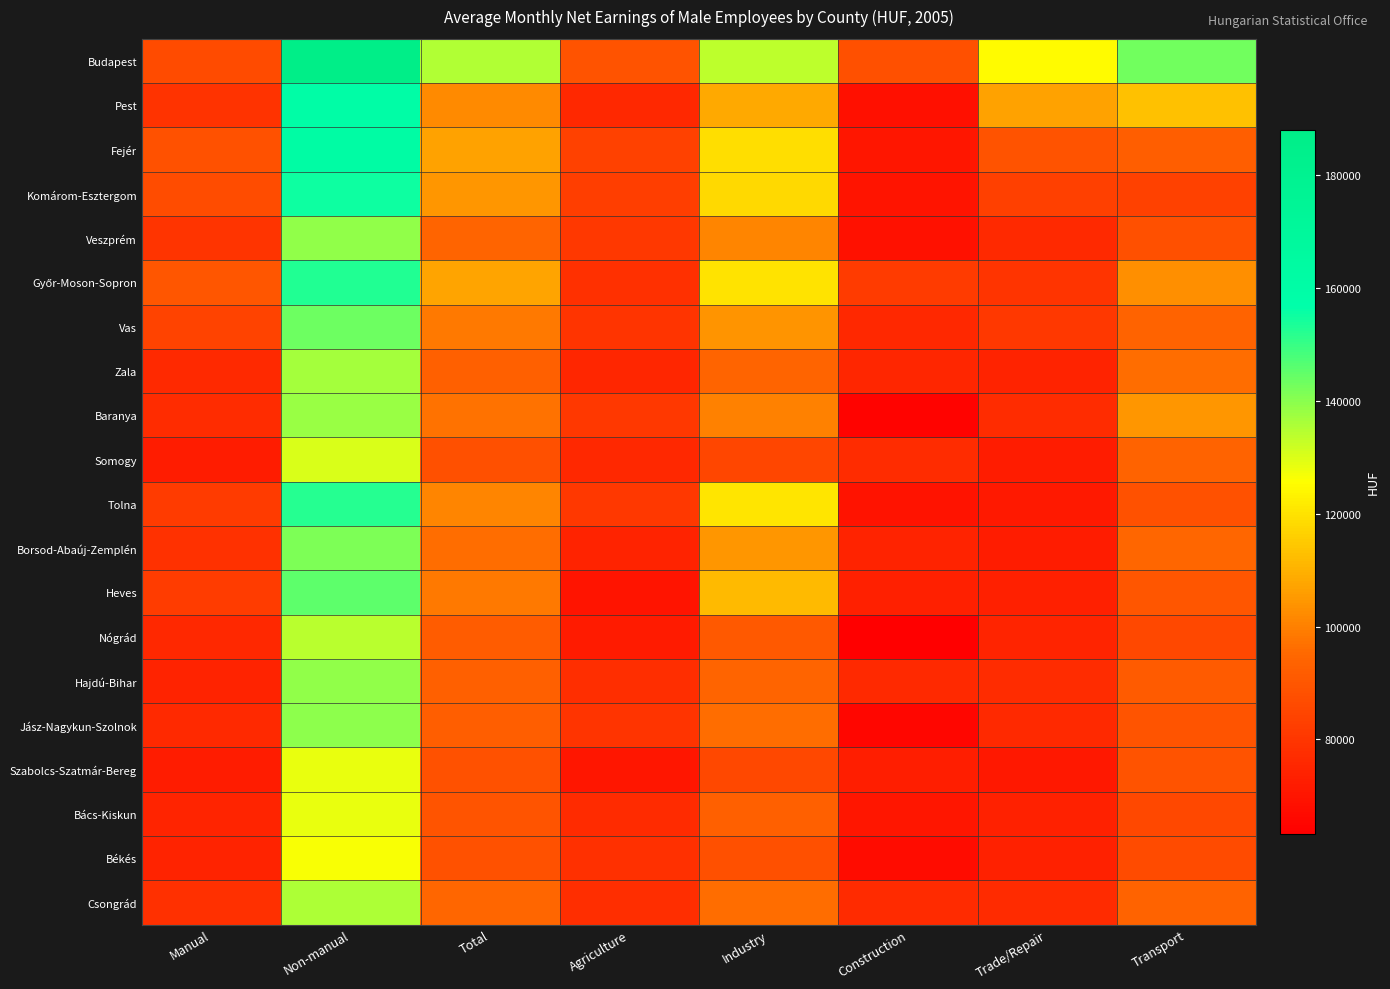

Between Construction and Trade/Repair, which series saw the biggest shift?

Pest